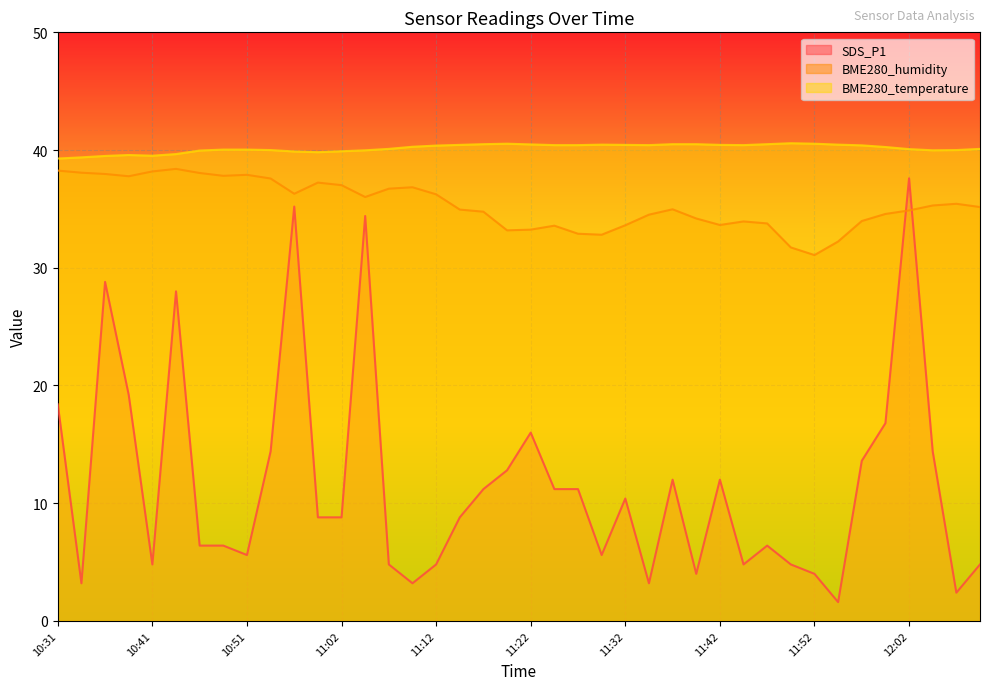

What are all the series names shown in the legend?

SDS_P1, BME280_humidity, BME280_temperature